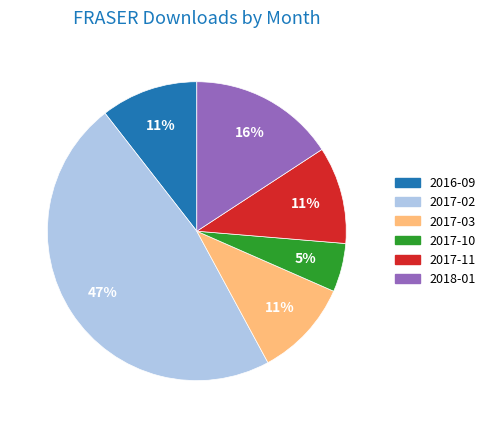

What is the smallest slice in the pie chart?

2017-10